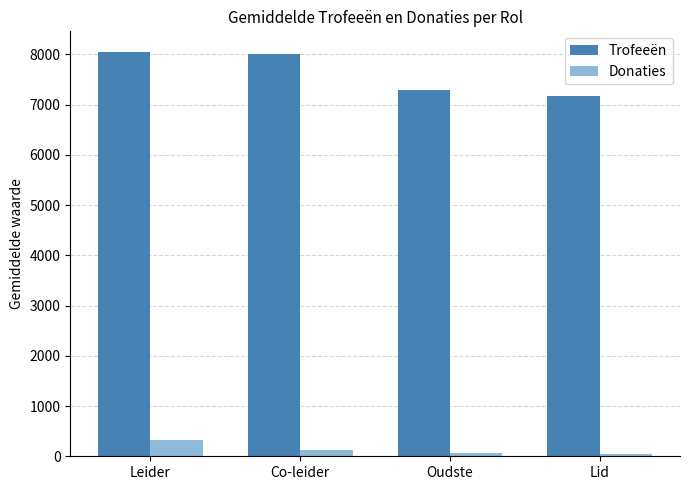

What is the minimum value shown in the chart?

36.7